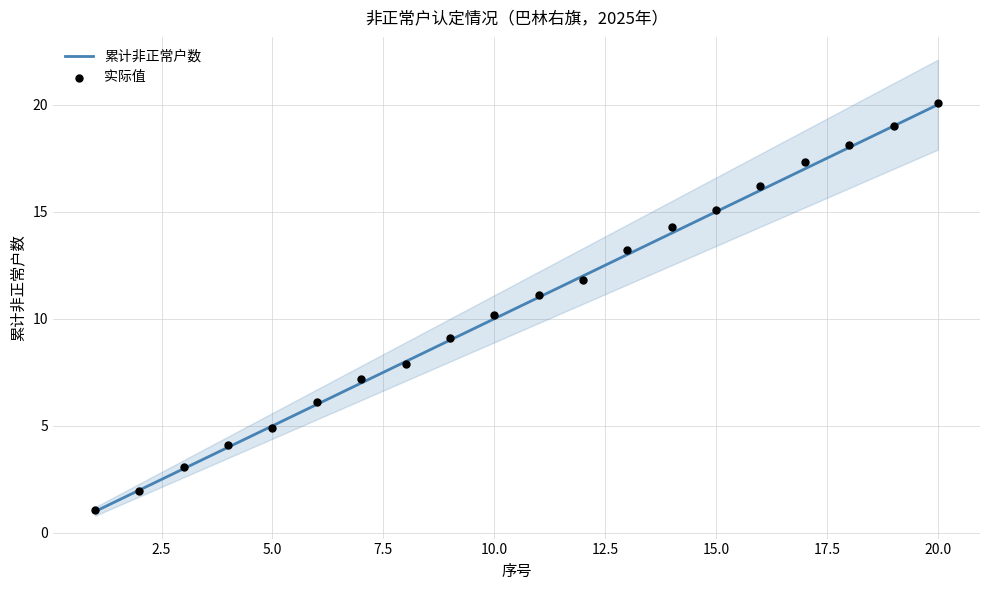

Which series has the widest spread of Y values?

实际值